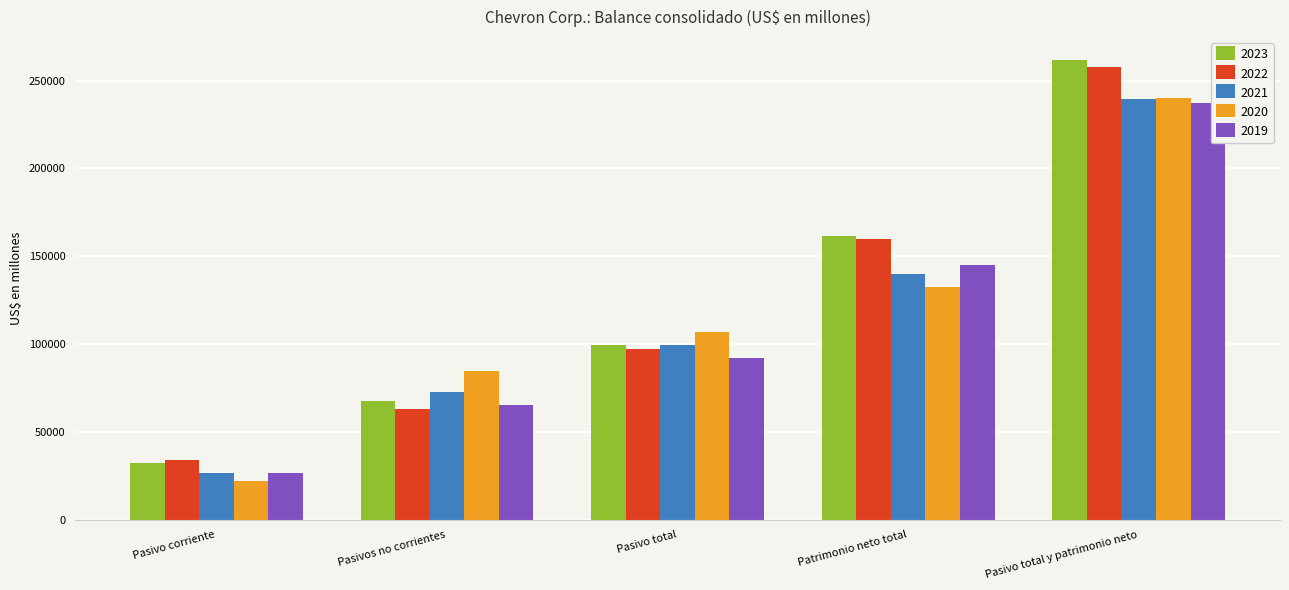

How many 2021 values are between 72804 and 139805?

3